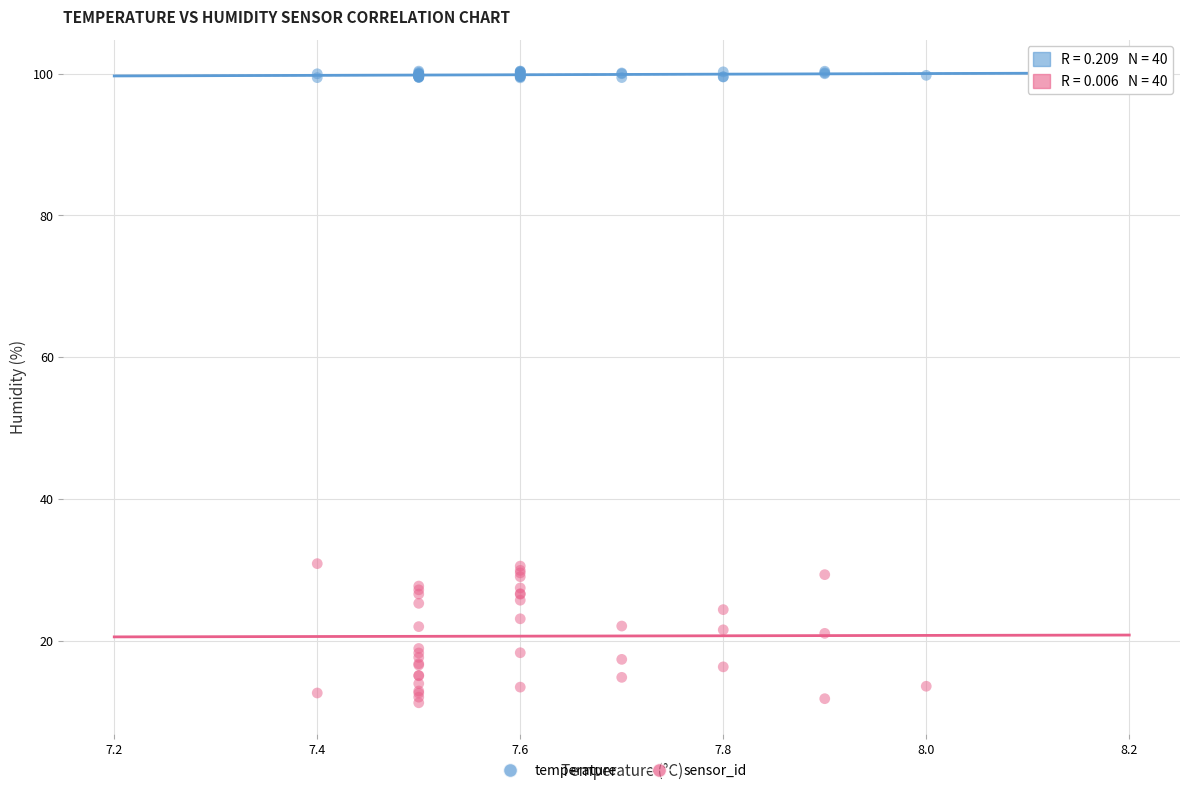

Which series reaches the maximum Y coordinate?

temperature